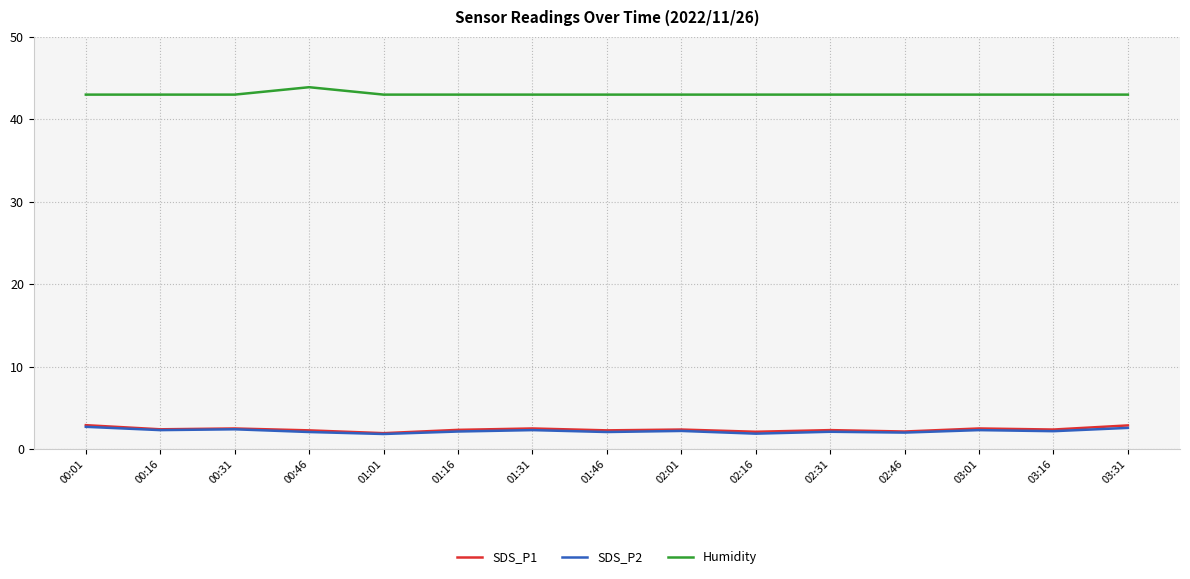

What is the difference between the maximum and minimum values in the SDS_P1 series?

1.0